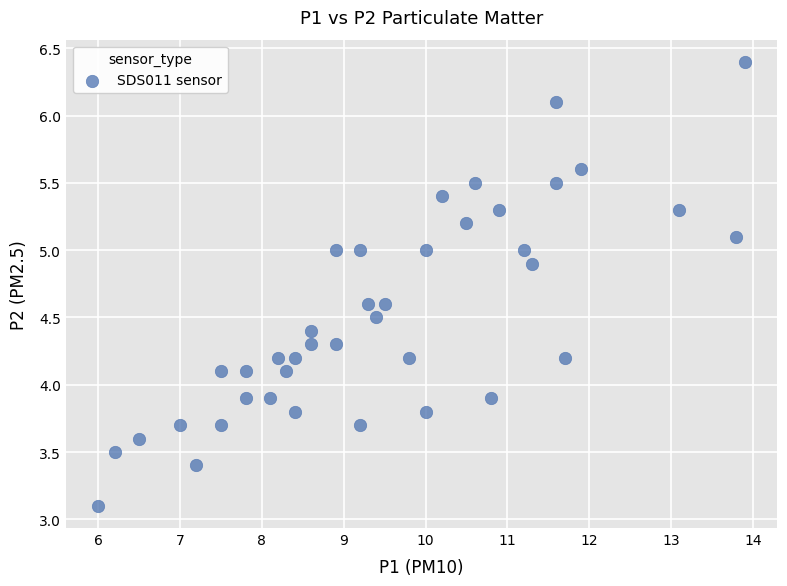

What is the range of Y values (max minus min)?

3.3